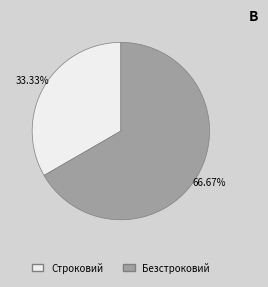

How many slices are in this pie chart?

2